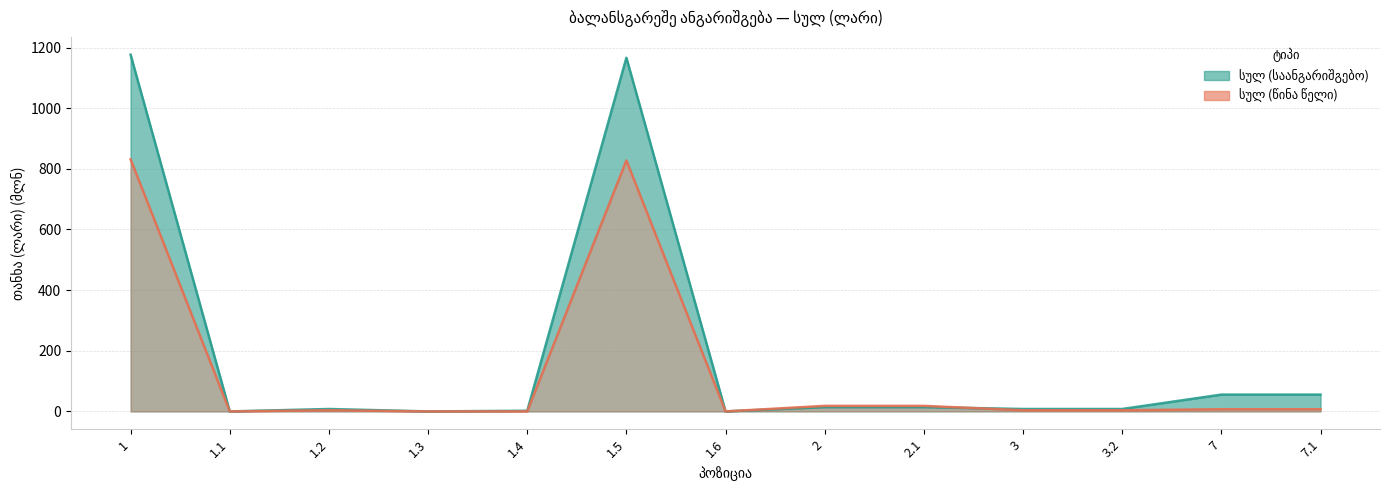

What is the label of the 4th point from the right?

3